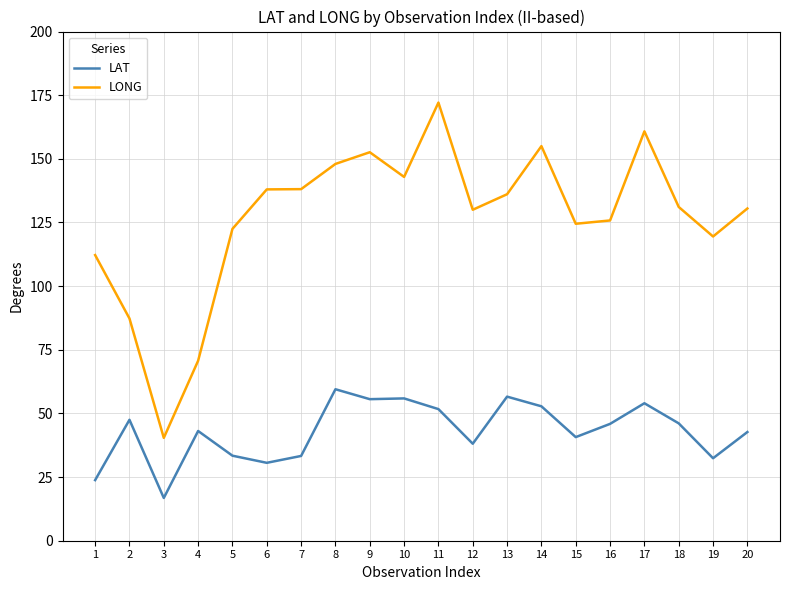

Which series has the largest total across all categories?

LONG